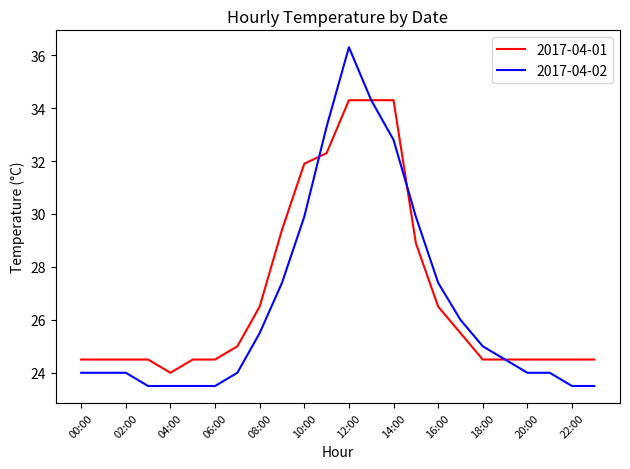

List the series in order of their peak value, lowest first.

2017-04-01, 2017-04-02